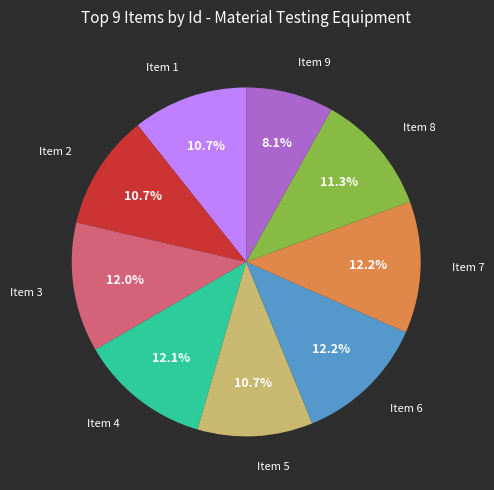

Which category has the smallest portion of the pie?

Item 9